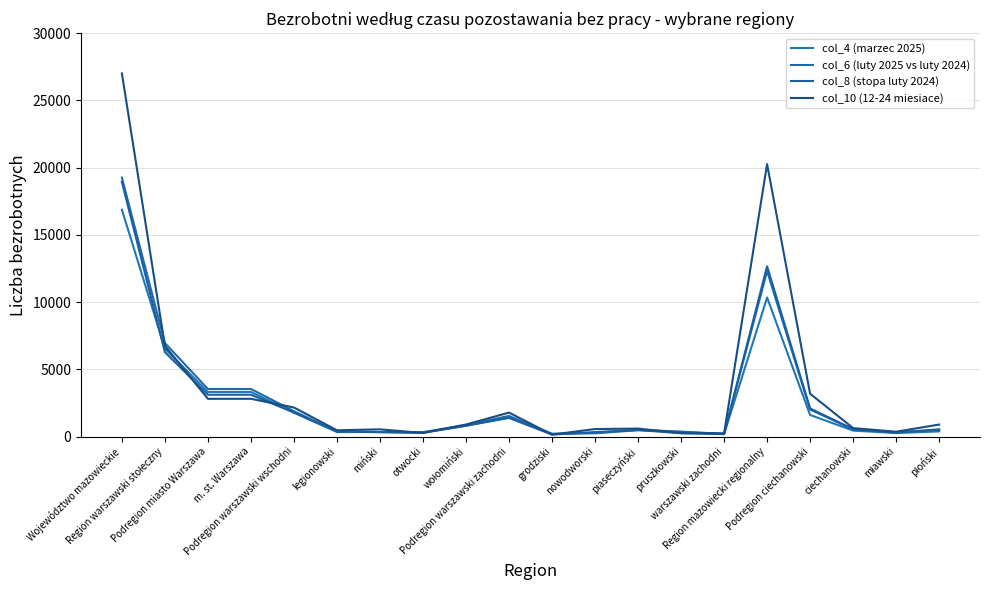

Count the number of data series in this chart.

4